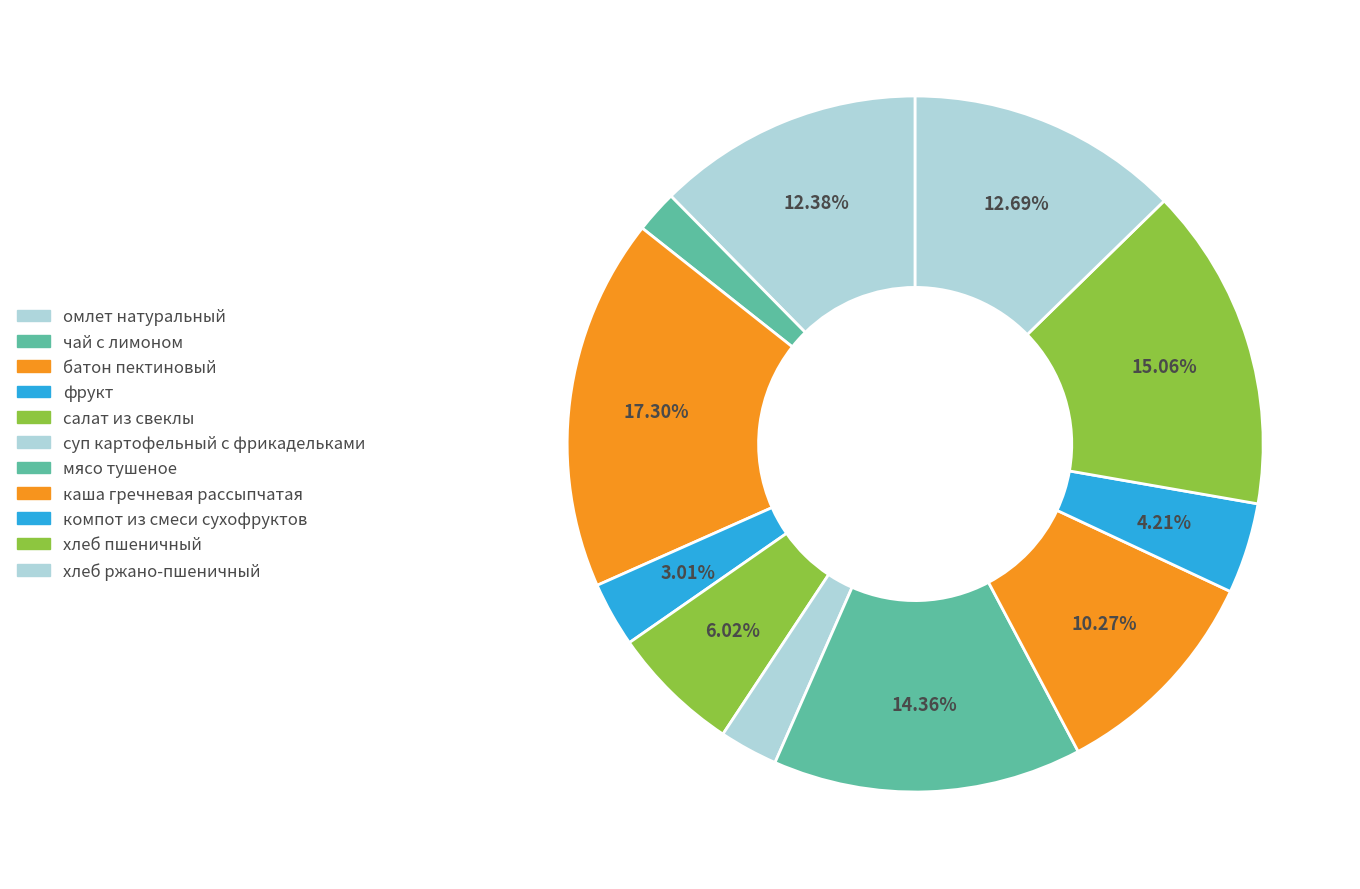

Count the number of slices in the pie.

11